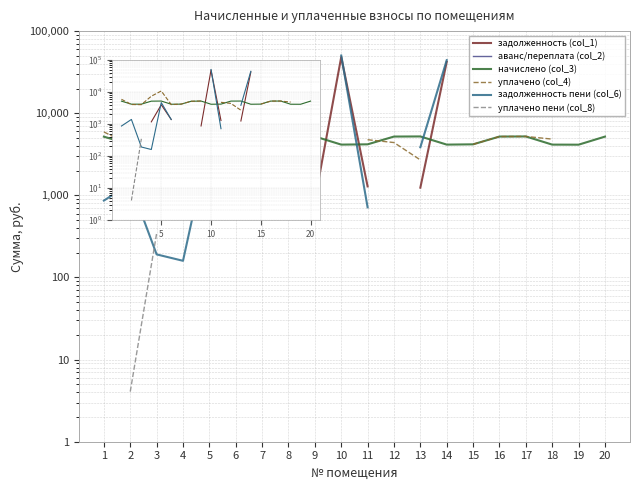

How many interior local peaks does the начислено (col_3) series have?

4